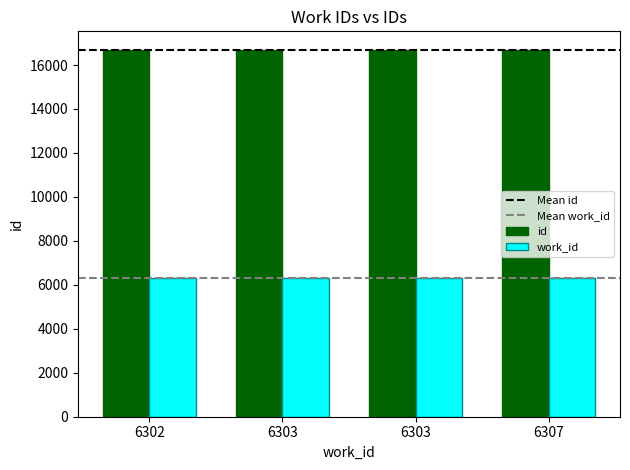

How many bars are there in each group?

2